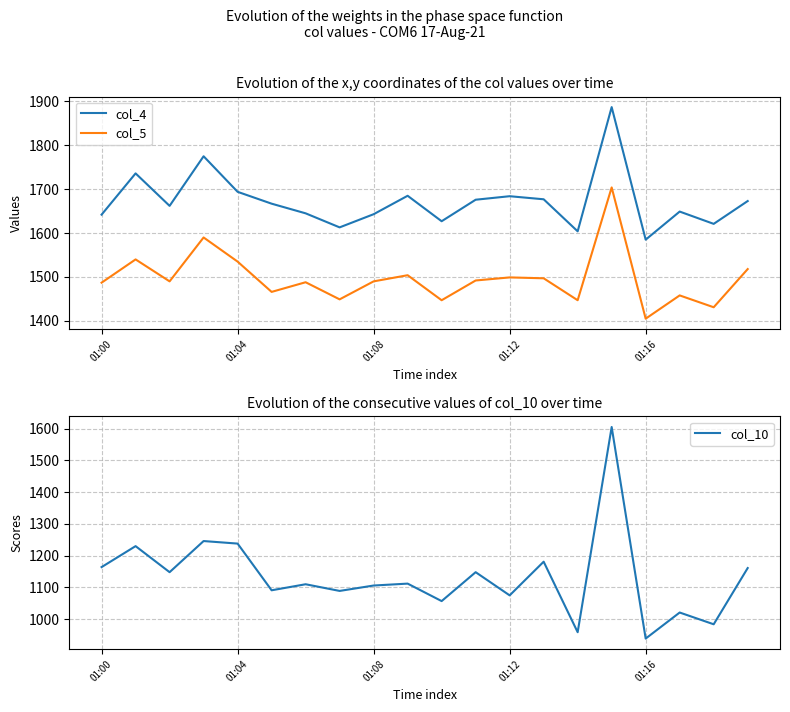

What is the difference between the maximum and minimum values in the col_4 series?

302